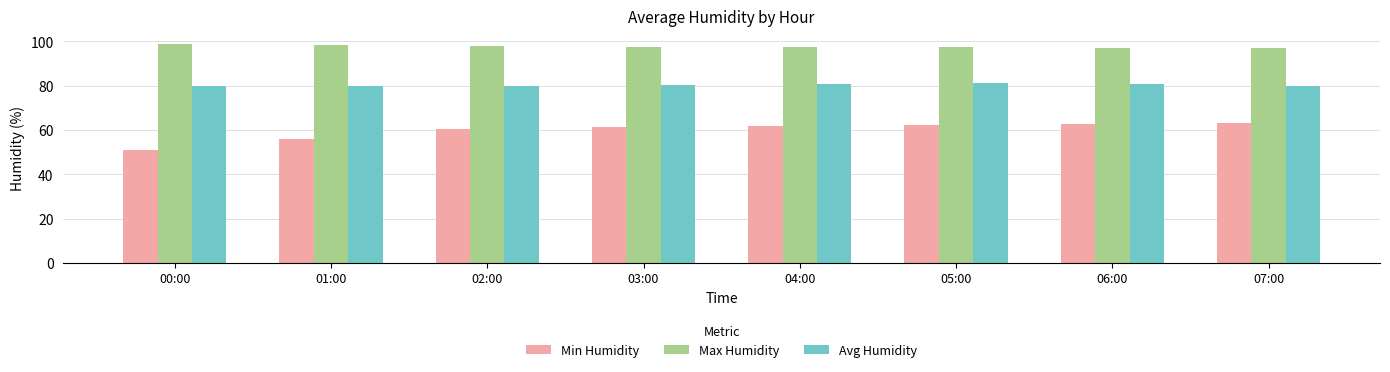

What is the label of the 5th bar from the left?

04:00